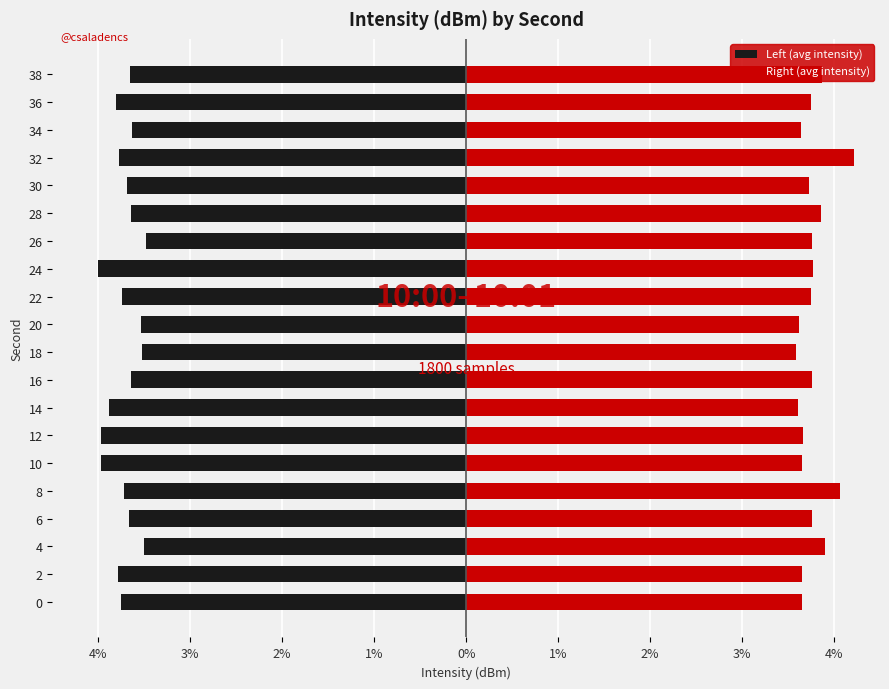

What are all the series names shown in the legend?

Left (avg intensity), Right (avg intensity)